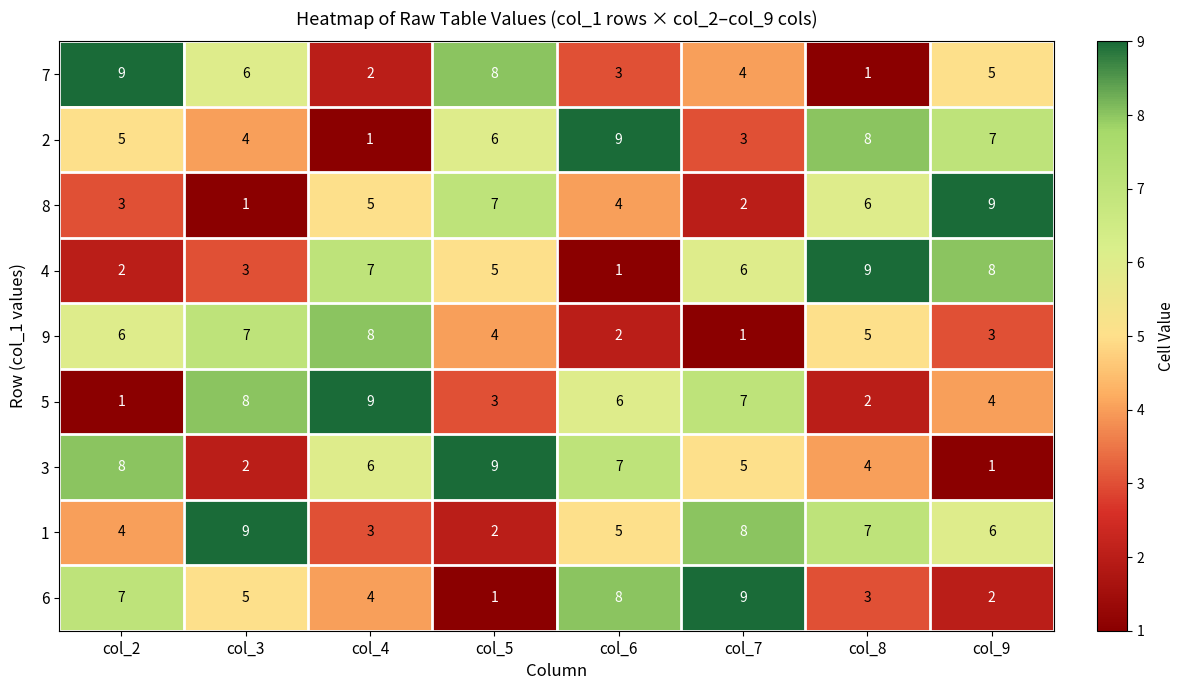

How many categories are shown in the chart?

8